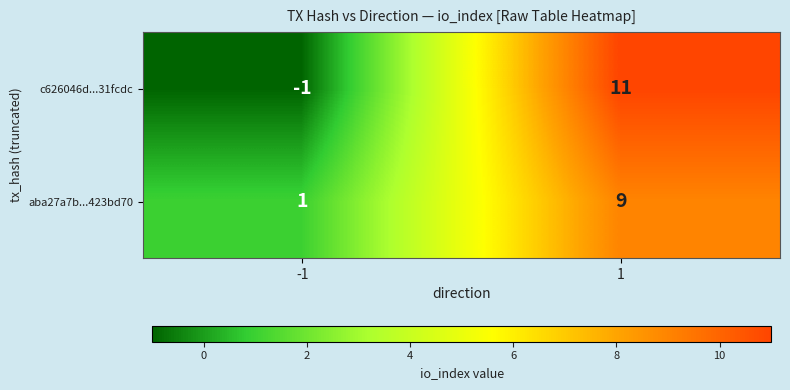

At which category is the sum across all series the highest?

1